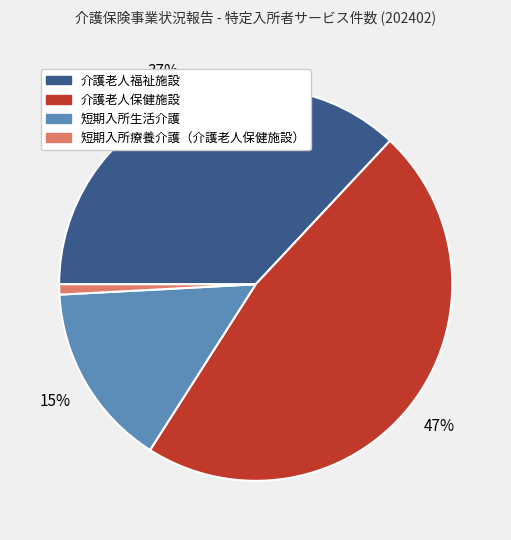

Rank the categories by value from lowest to highest.

短期入所療養介護（介護老人保健施設）, 短期入所生活介護, 介護老人福祉施設, 介護老人保健施設